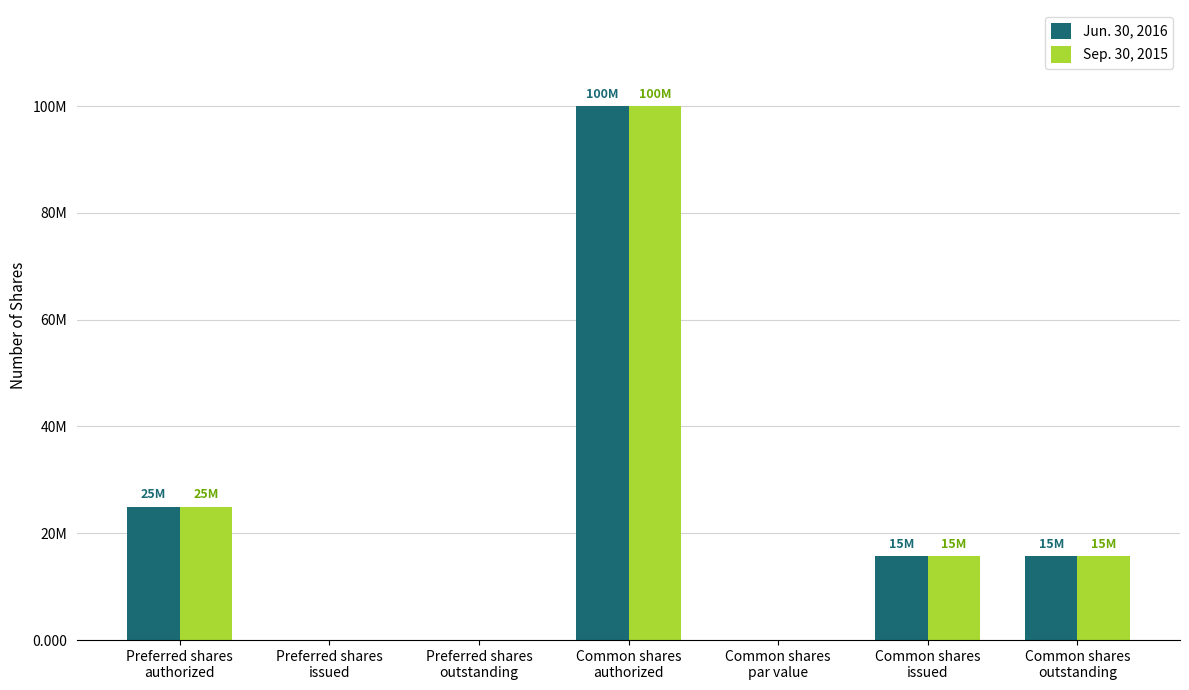

Where does the Sep. 30, 2015 series first go above 15720000?

Preferred shares
authorized